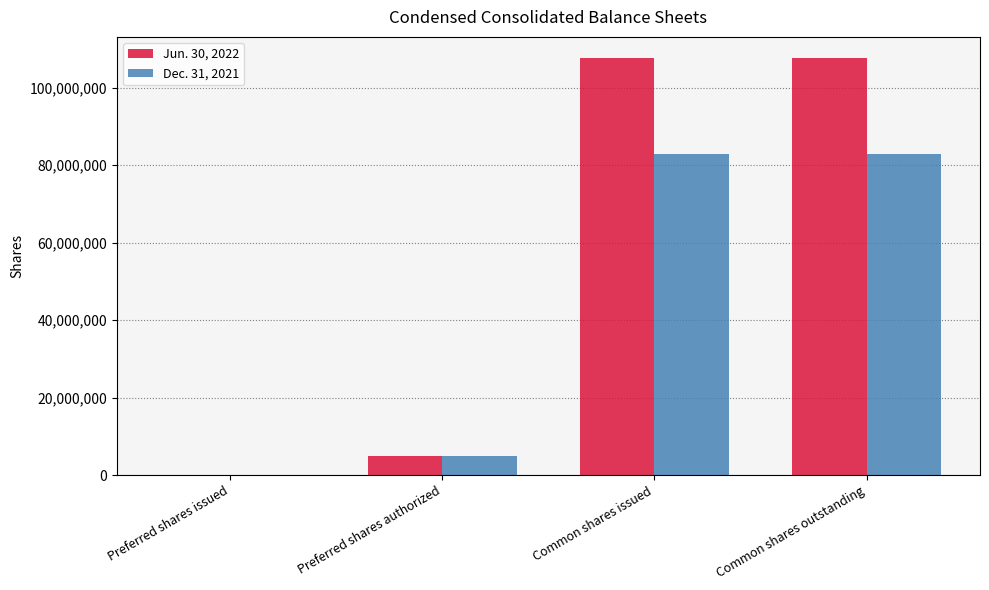

What is the greatest value displayed?

107725169